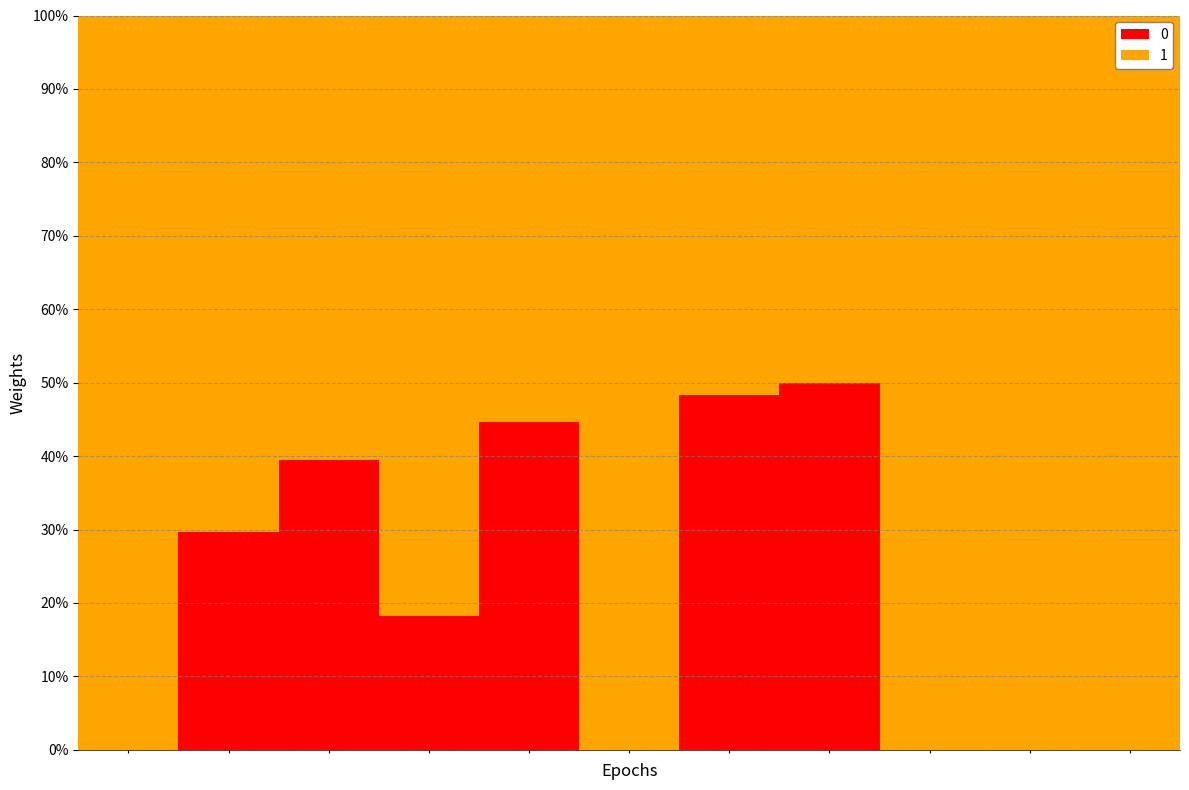

True or false: Balls and Runs cross at least once.

False